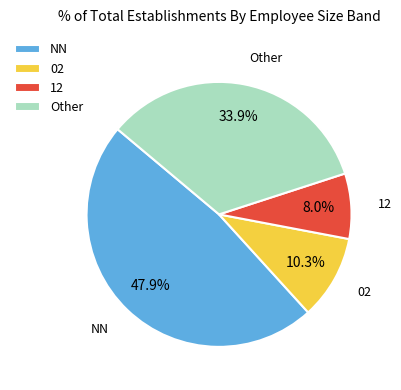

Rank the categories by value from lowest to highest.

12, 02, Other, NN